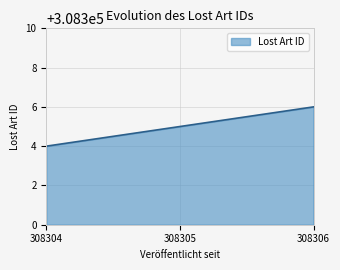

What is the smallest value displayed?

308304